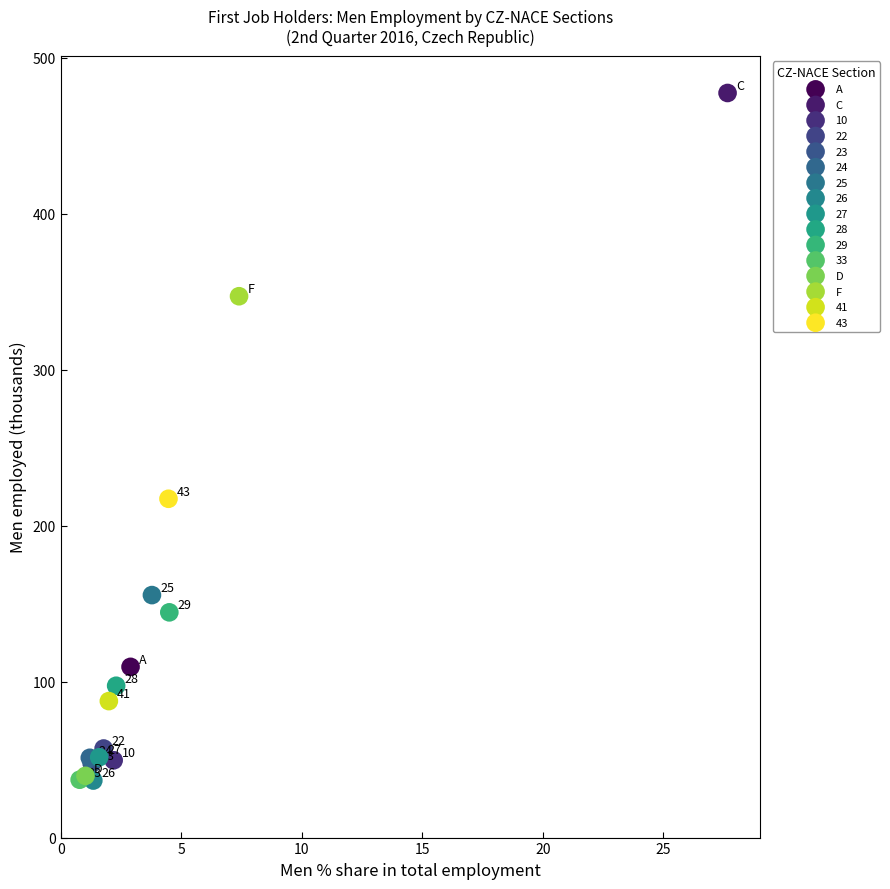

Which series contains the highest Y value?

C